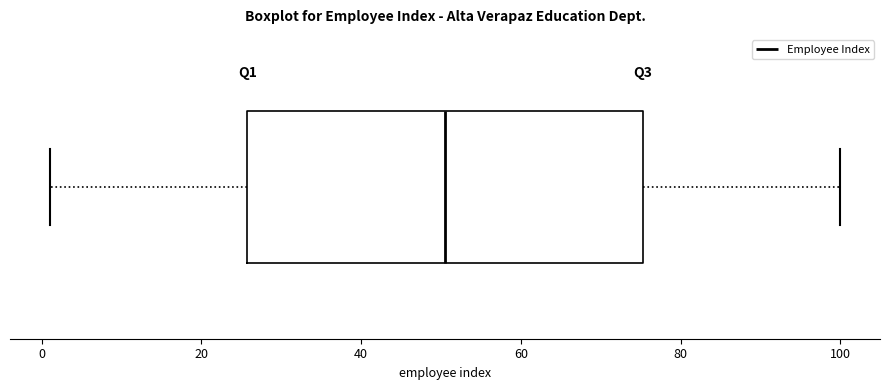

Where is the left edge of the box on the x-axis? The values are not printed on the chart, so give them approximately, as read against the axis.

26